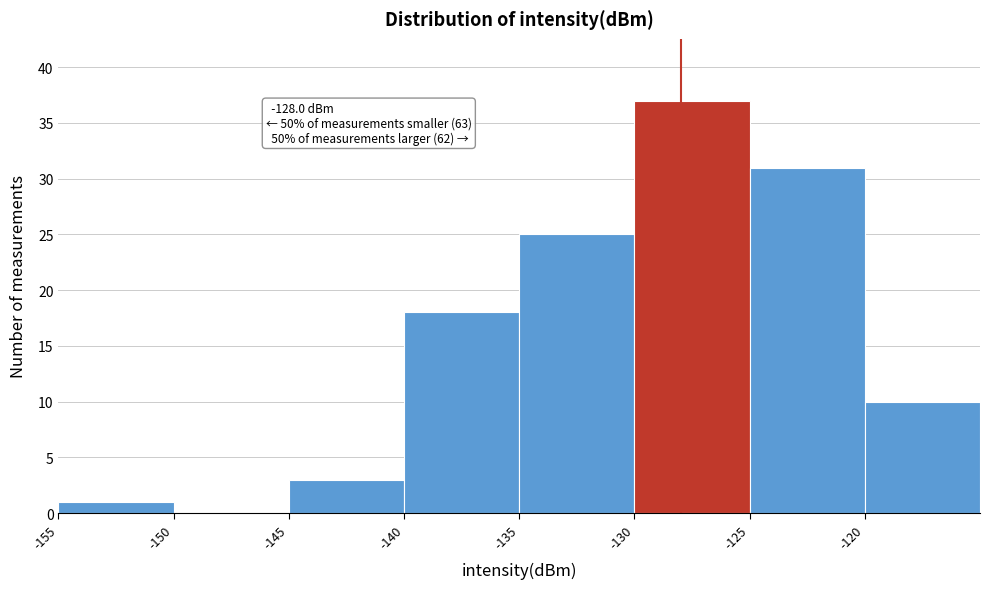

Which range on the x-axis has the tallest bar?

-130 to -125